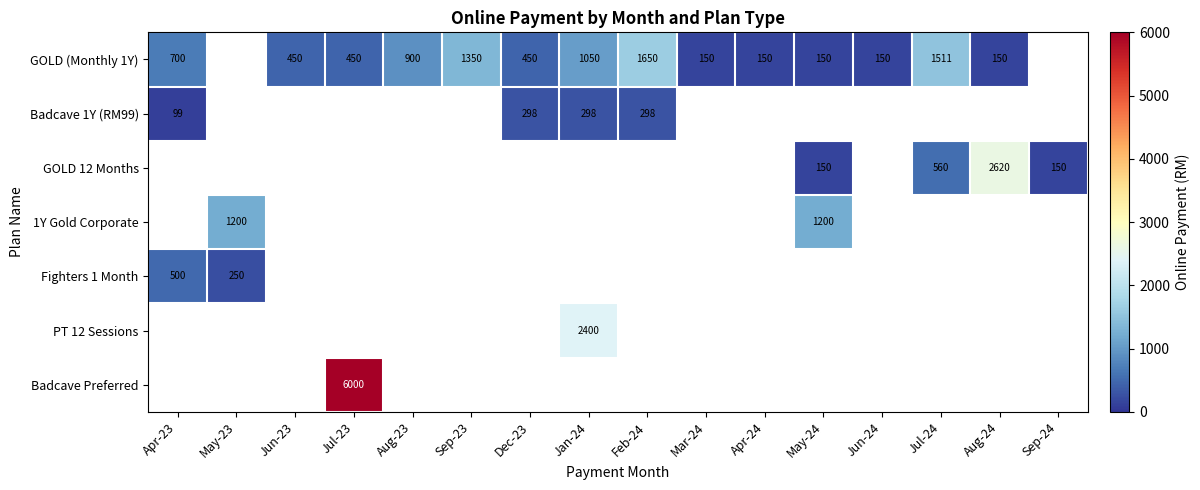

True or false: GOLD 12 Months has a value of 1006 at Jul-24.

False